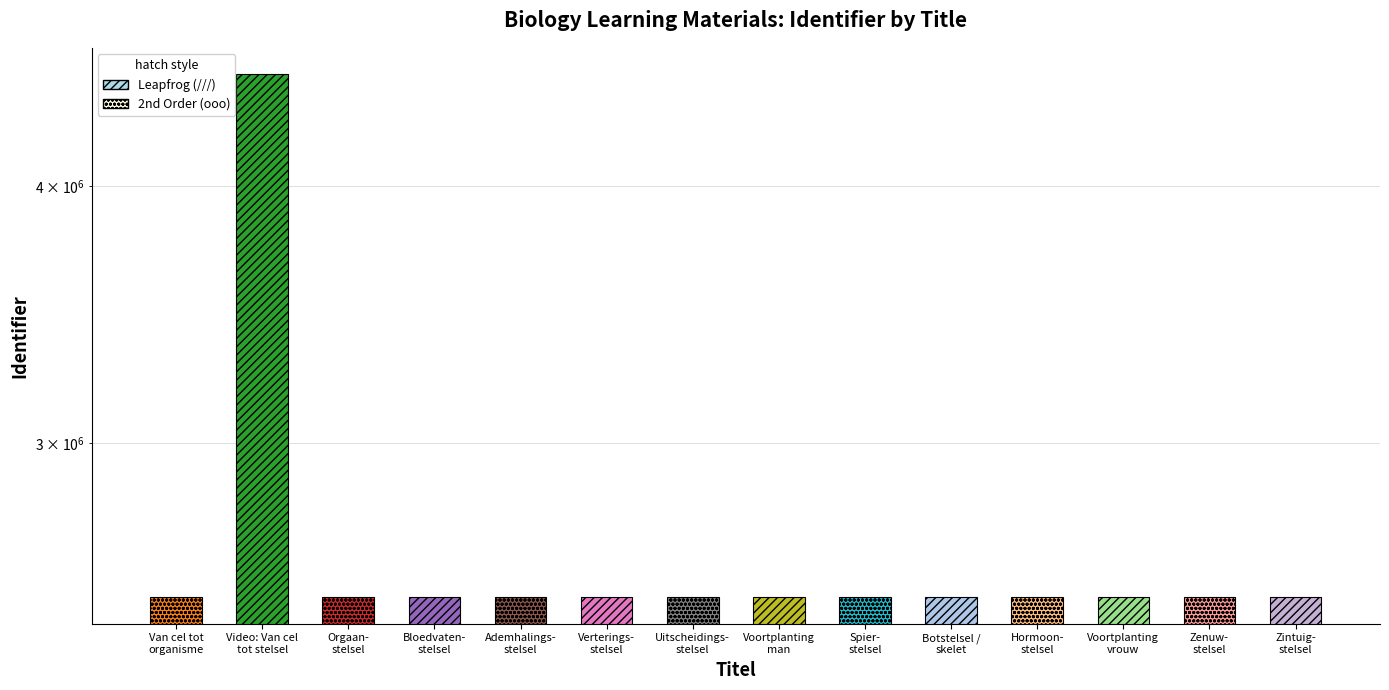

Rank the categories by value from lowest to highest.

Van cel tot
organisme, Orgaan-
stelsel, Bloedvaten-
stelsel, Ademhalings-
stelsel, Verterings-
stelsel, Uitscheidings-
stelsel, Voortplanting
man, Spier-
stelsel, Botstelsel /
skelet, Hormoon-
stelsel, Voortplanting
vrouw, Zenuw-
stelsel, Zintuig-
stelsel, Video: Van cel
tot stelsel